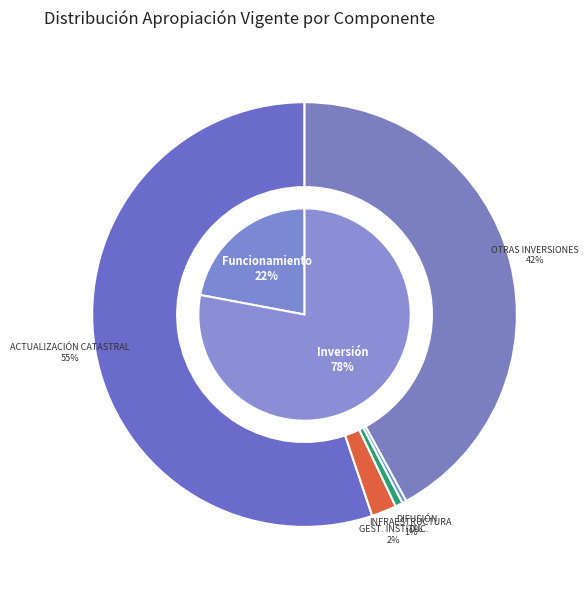

True or false: Inversión Total accounts for 61% of the total.

False